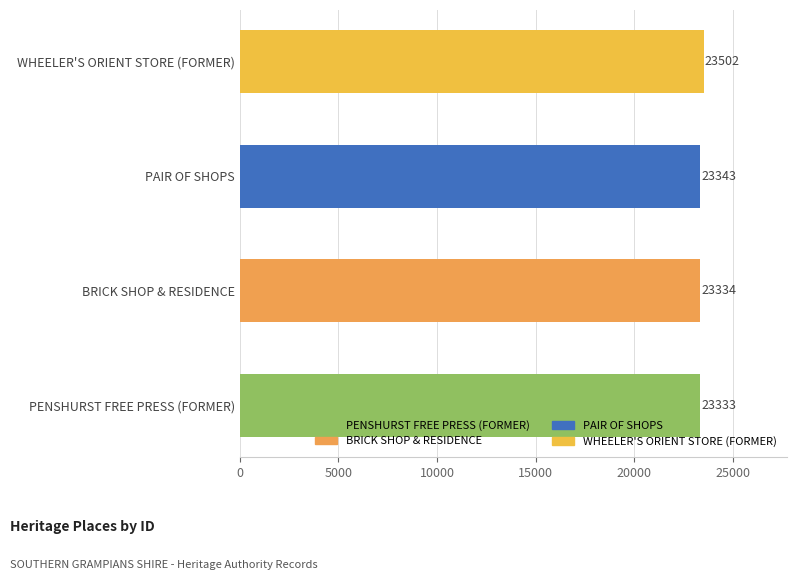

Rank the categories by value from highest to lowest.

WHEELER'S ORIENT STORE (FORMER), PAIR OF SHOPS, BRICK SHOP & RESIDENCE, PENSHURST FREE PRESS (FORMER)